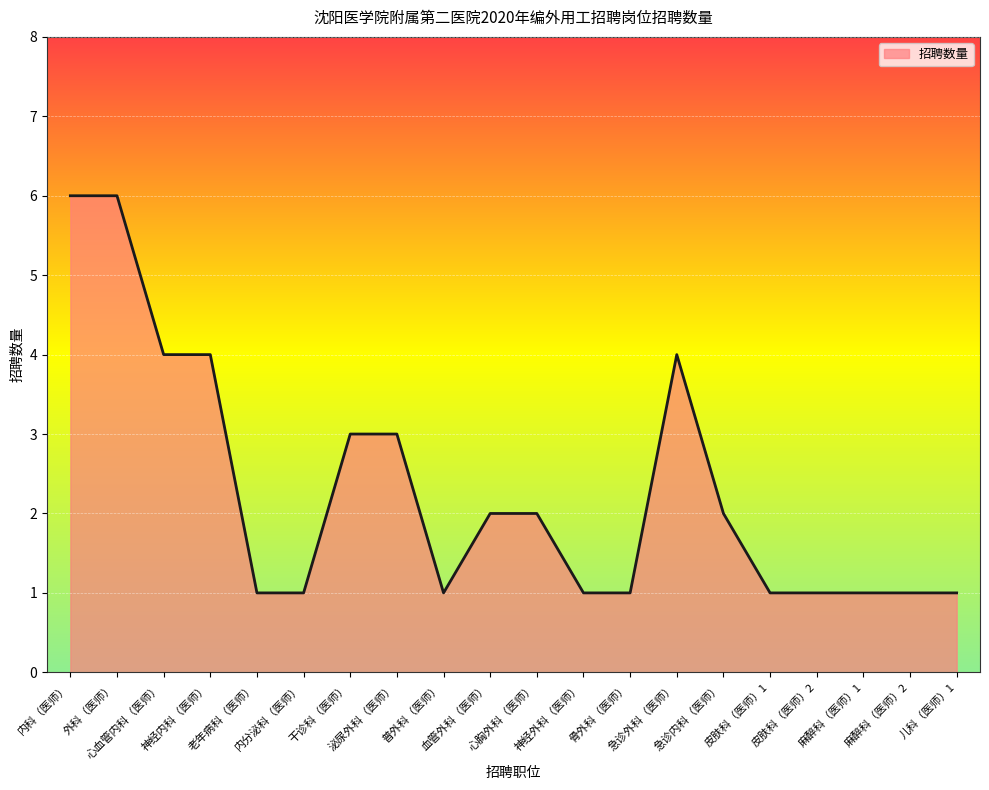

What is the average value?

2